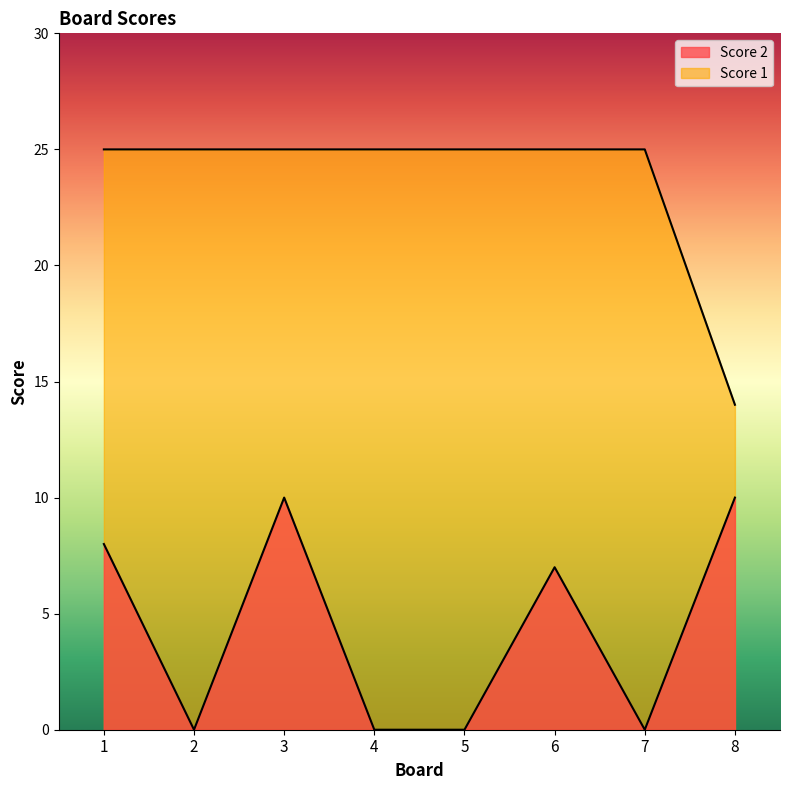

What is the value of the Score 2 point at the 8th from the left?

10